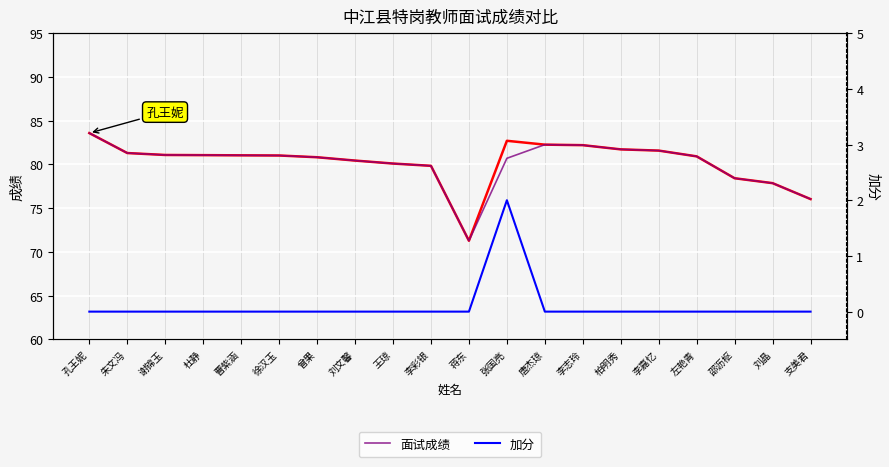

What are all the series names shown in the legend?

面试综合成绩, 面试成绩, 加分